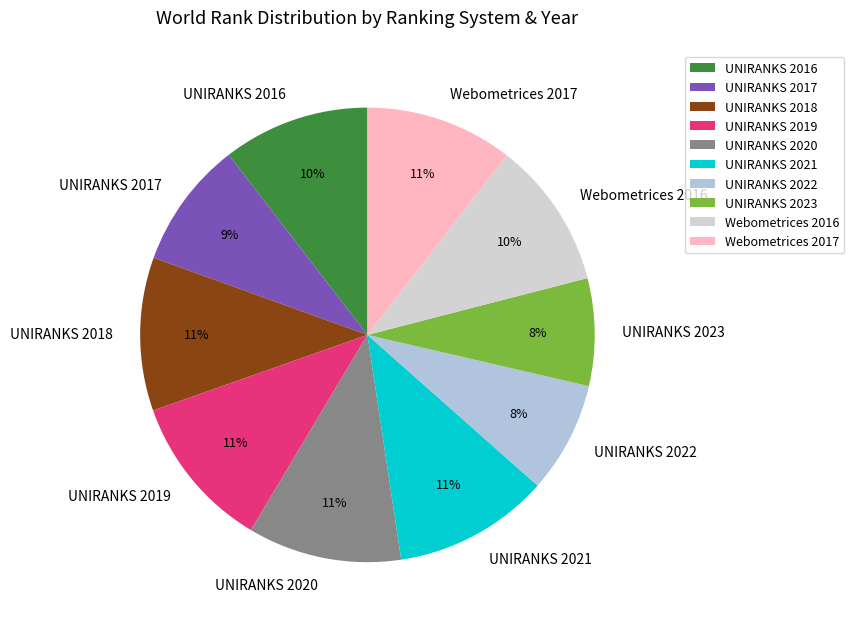

Combined, do UNIRANKS 2018 and UNIRANKS 2017 account for over 50%?

No